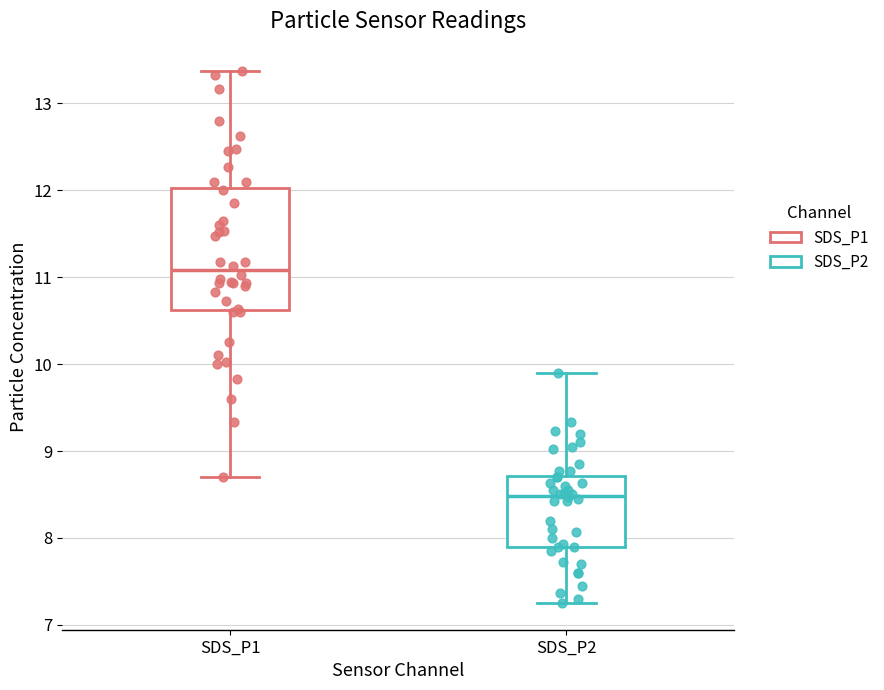

Reading left to right, read every box against the y-axis: the position of its median line, the range the box covers, and the ends of its whiskers. The values are not printed on the chart, so give them approximately, as read against the axis.

SDS_P1: median 11.1, box 10.6 to 12.0, whiskers 8.7 to 13.4
SDS_P2: median 8.5, box 7.9 to 8.7, whiskers 7.3 to 9.9